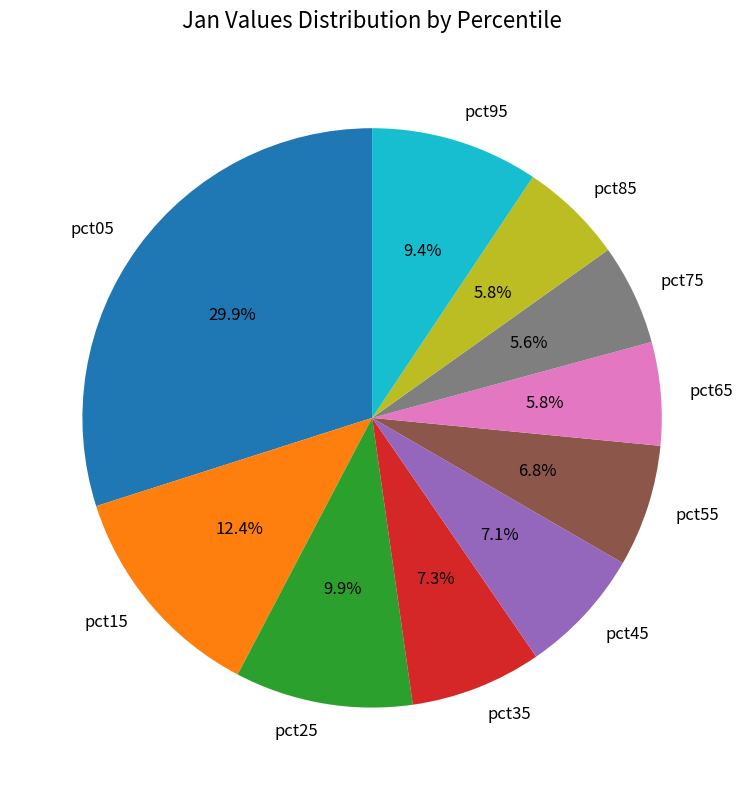

Which slice is the largest?

pct05